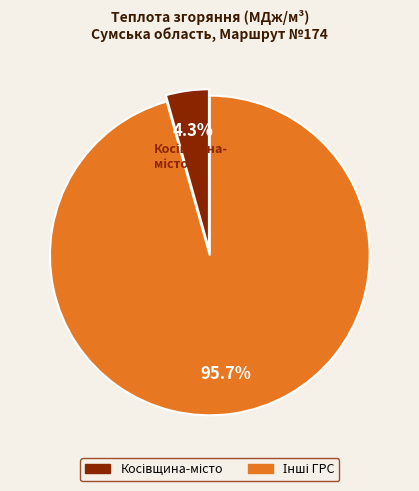

Count the number of slices in the pie.

2